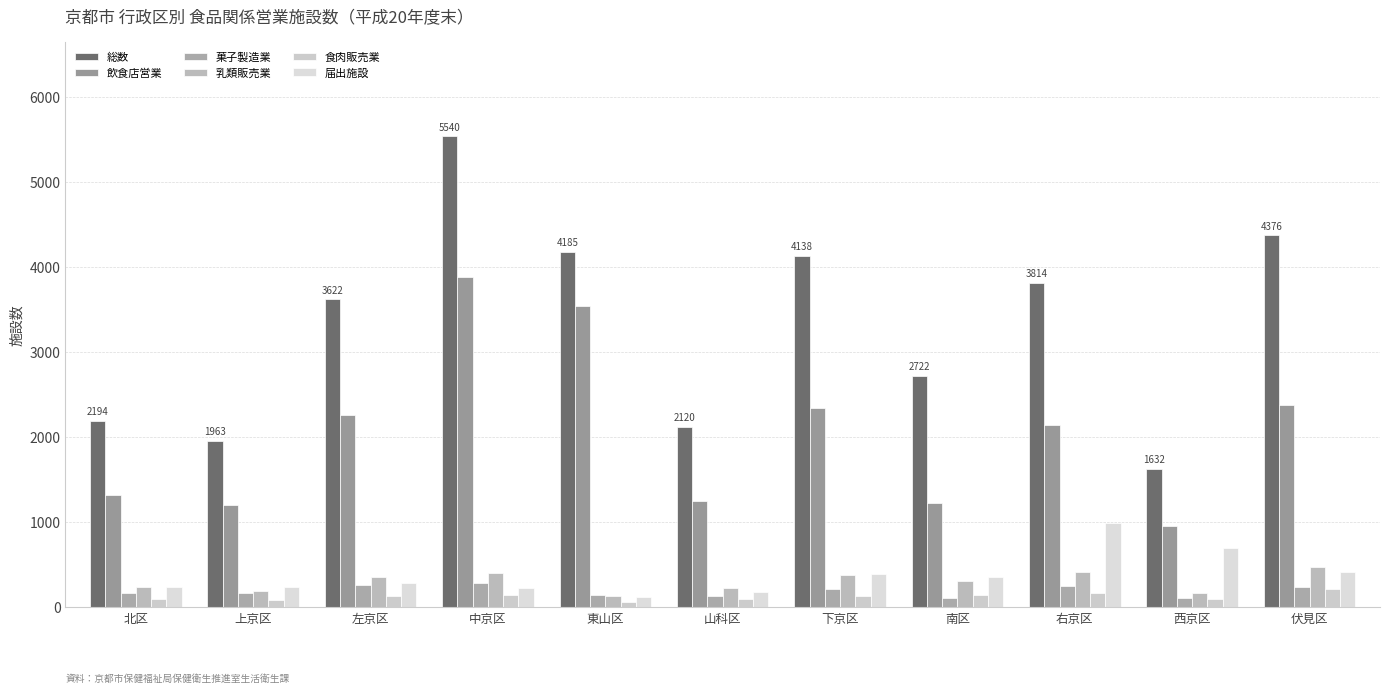

How many values in the 乳類販売業 series are below 308?

5